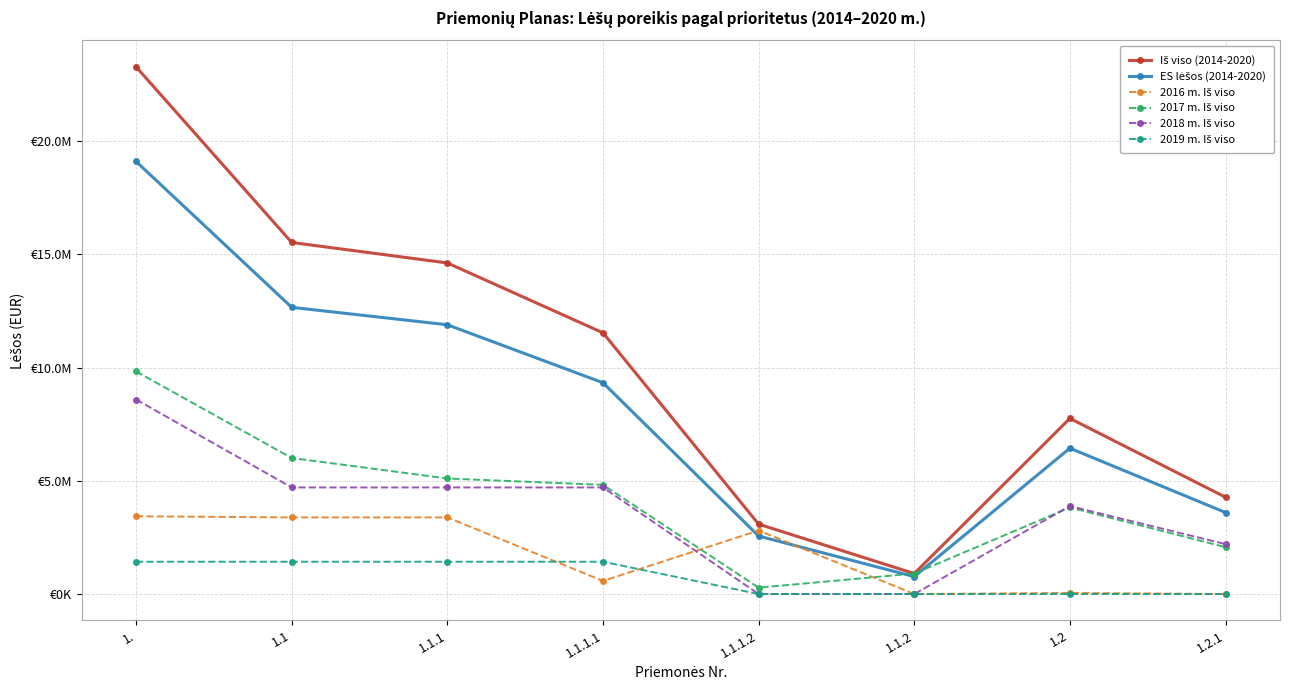

At which label does 2019 m. Iš viso reach its peak?

1.